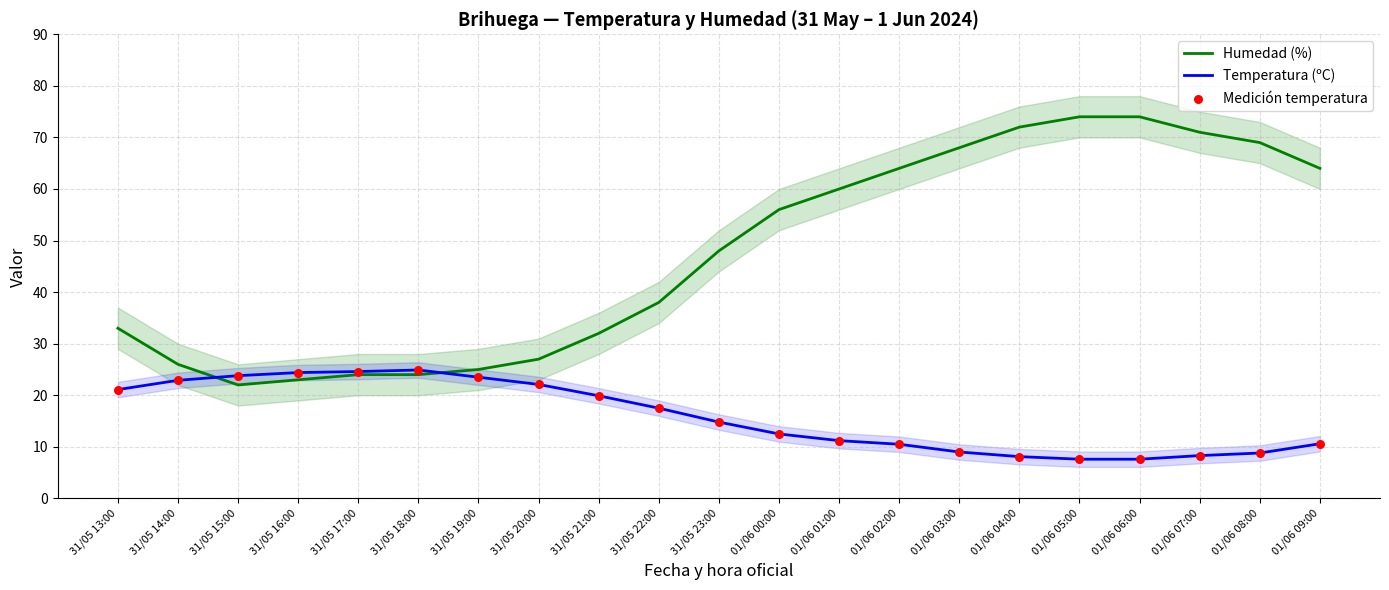

At which category is the sum across all series the highest?

01/06 05:00